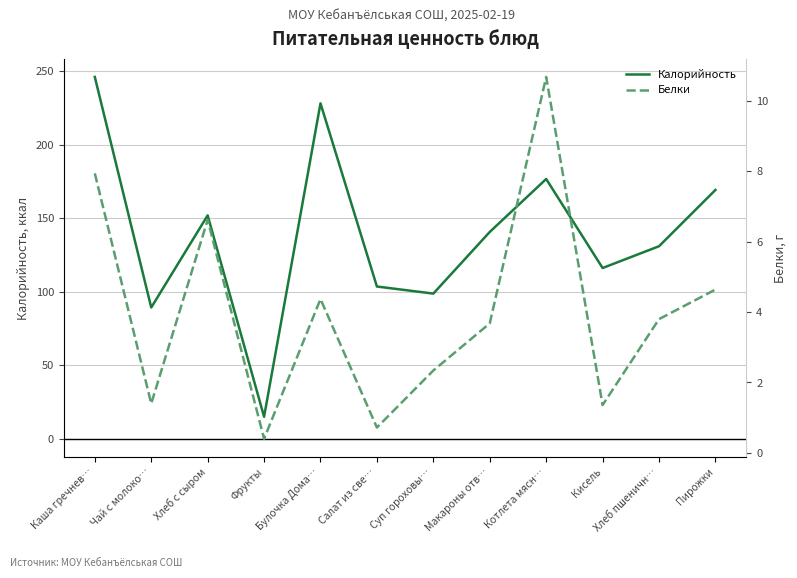

True or false: Калорийность and Белки intersect in this chart.

False